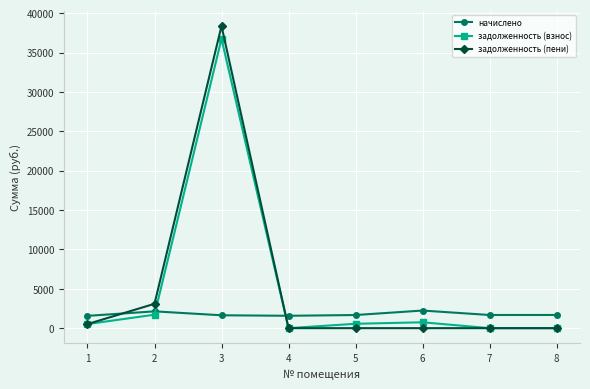

What is the difference between the highest and lowest values at 2?

1383.3